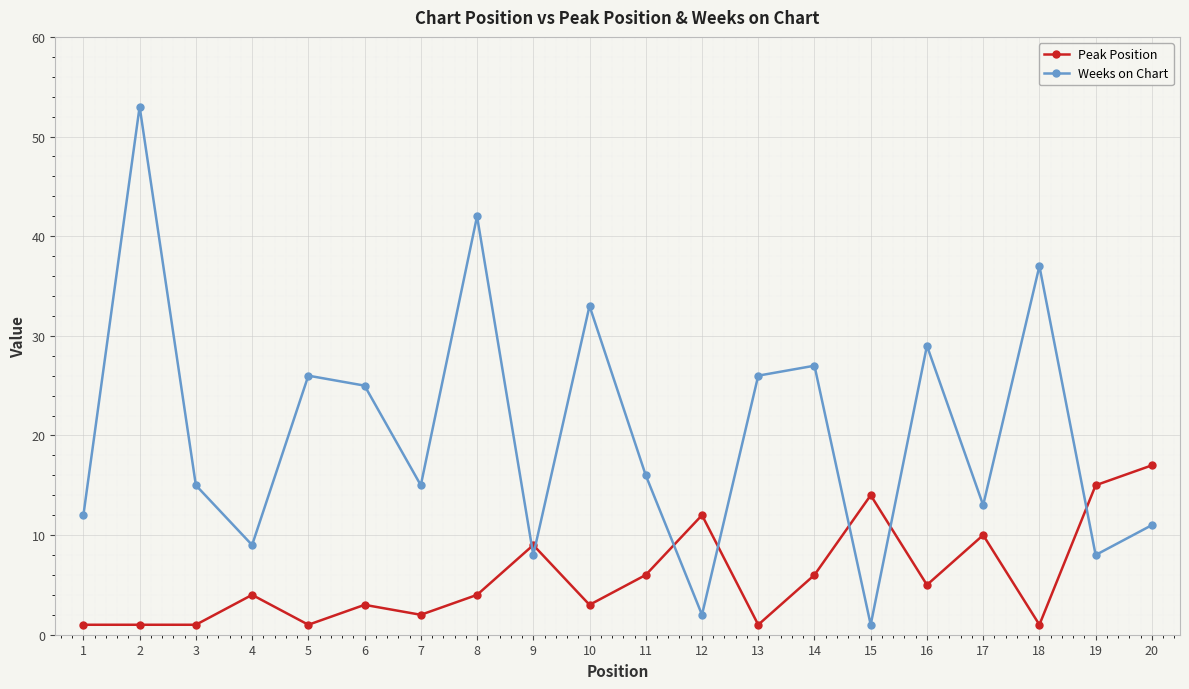

True or false: Peak Position has more than 0 interior local peaks.

True